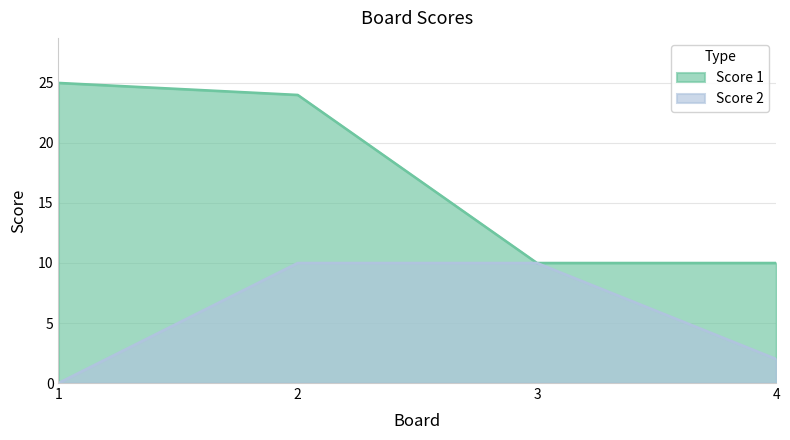

List the series in order of their peak value, lowest first.

Score 2, Score 1